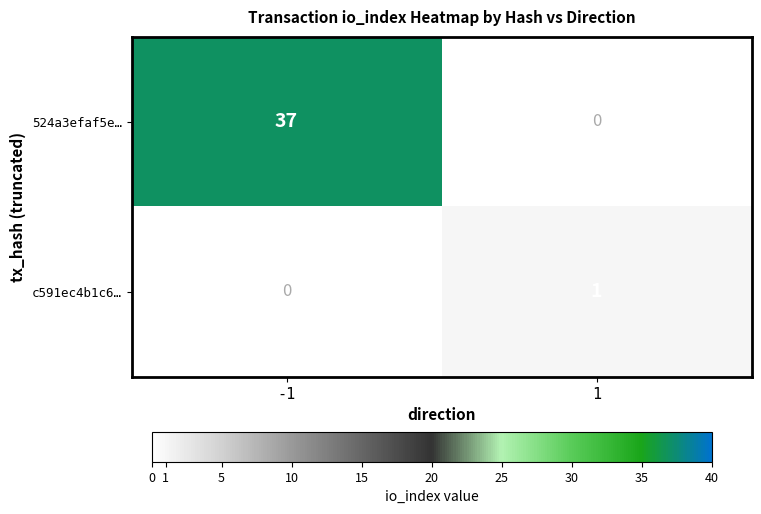

What is the maximum value shown in the chart?

37